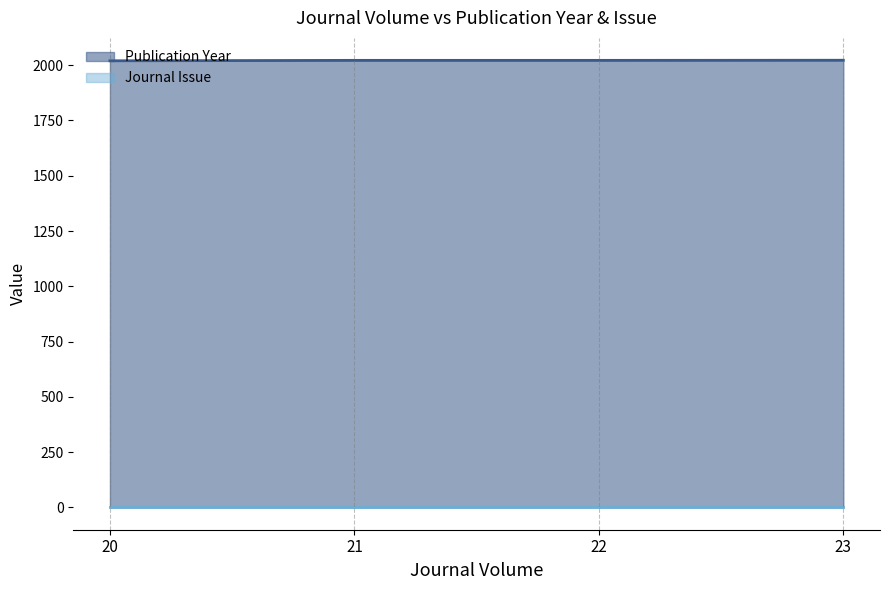

Does the chart have visible grid lines?

No